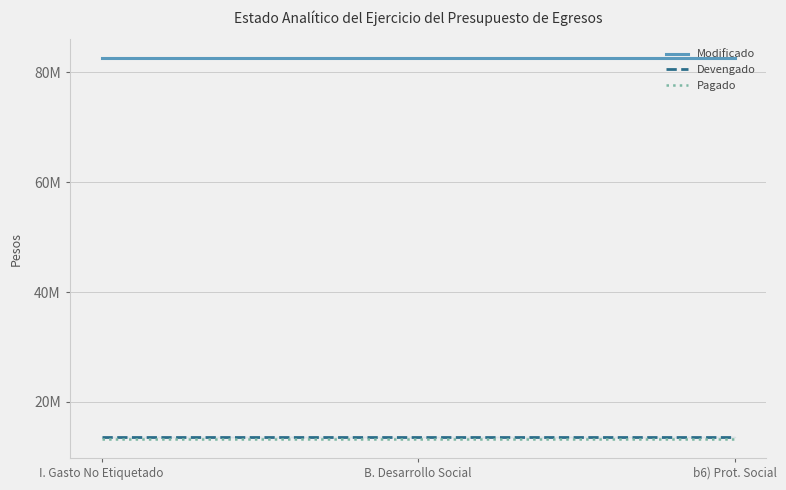

Which series has the largest range (max minus min)?

Modificado